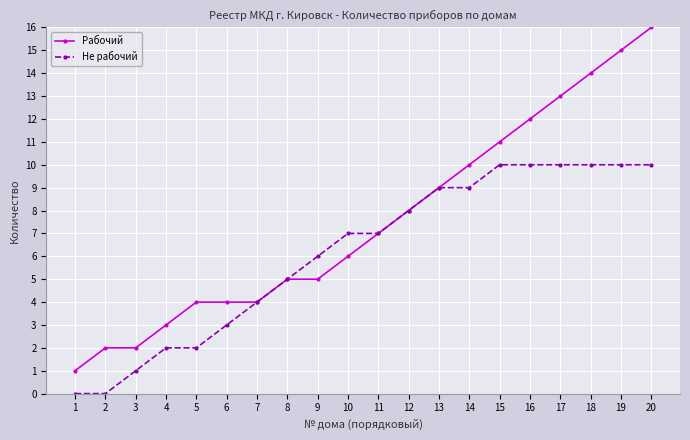

Is the value of Не рабочий at 13 greater than the value of Рабочий at 8?

Yes